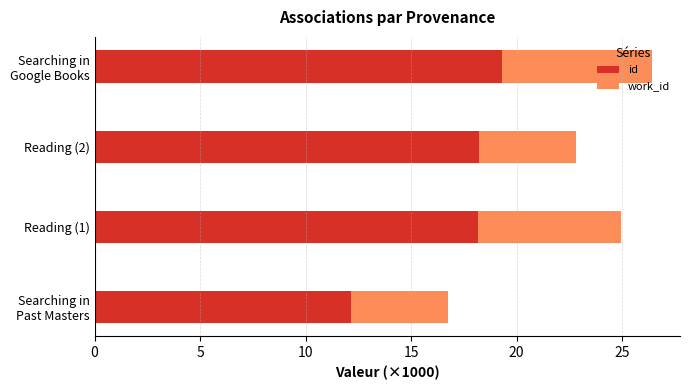

Which series has the widest spread of values?

id